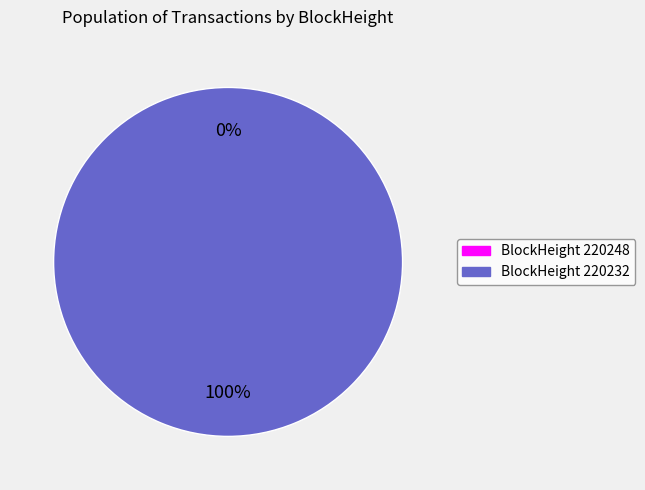

What percentage is the 220232 slice, to the nearest percent?

100%